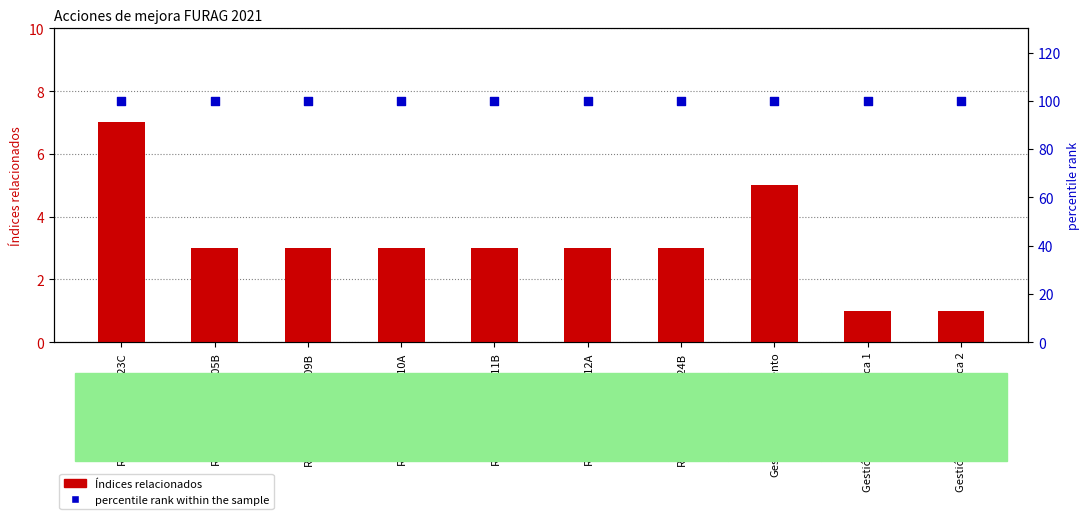

Which series reaches the minimum Y coordinate?

Índices relacionados